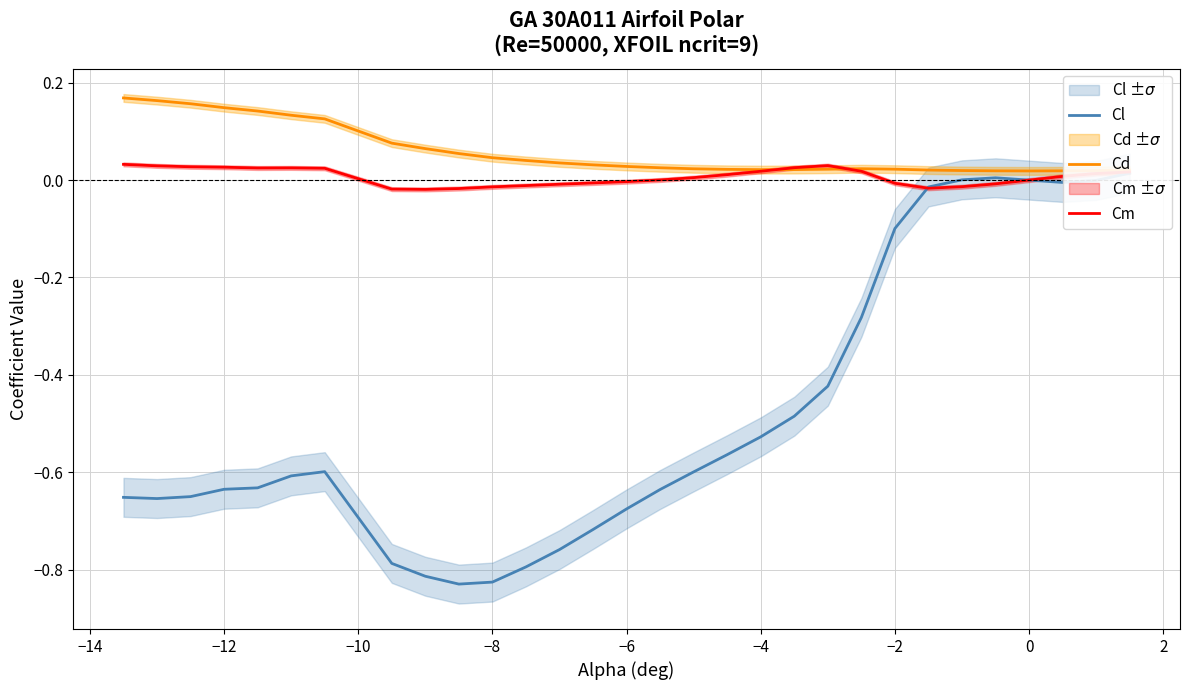

At which category does Cd reach its first local valley?

−4